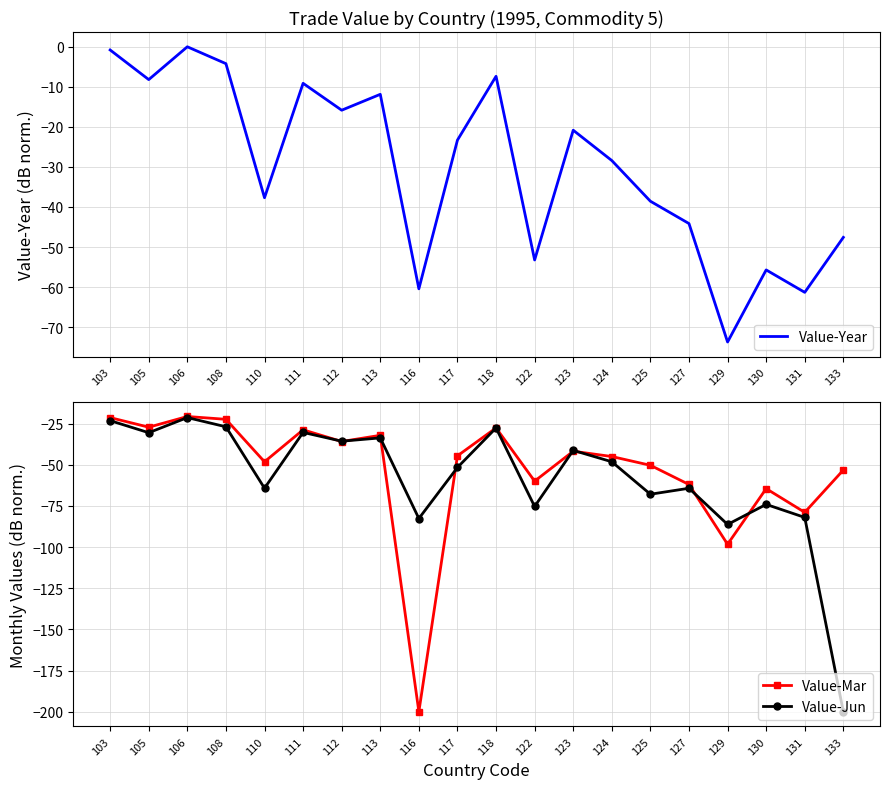

The value of Value-Year at 122 is -53.2. True or false?

True